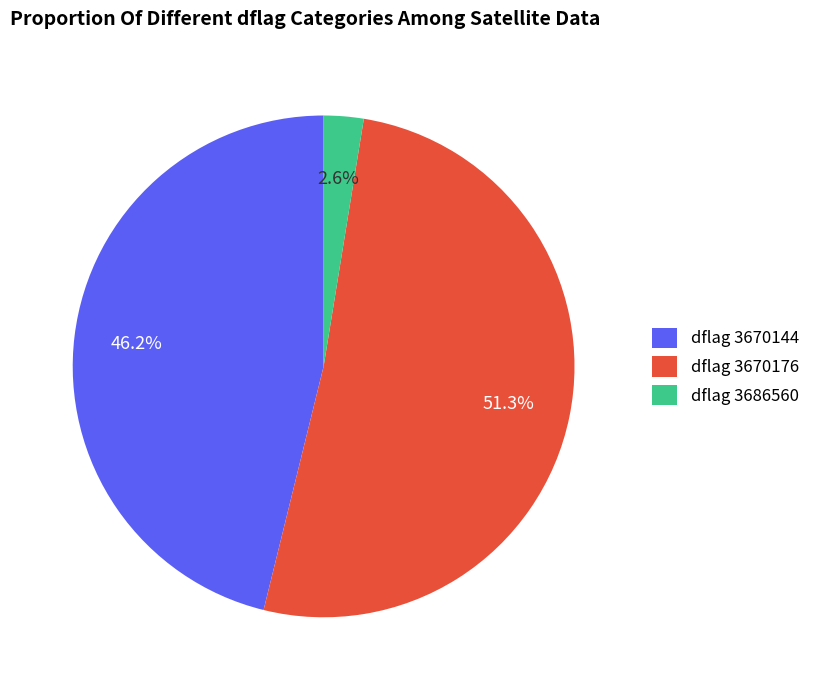

Is there a majority slice in this chart?

Yes